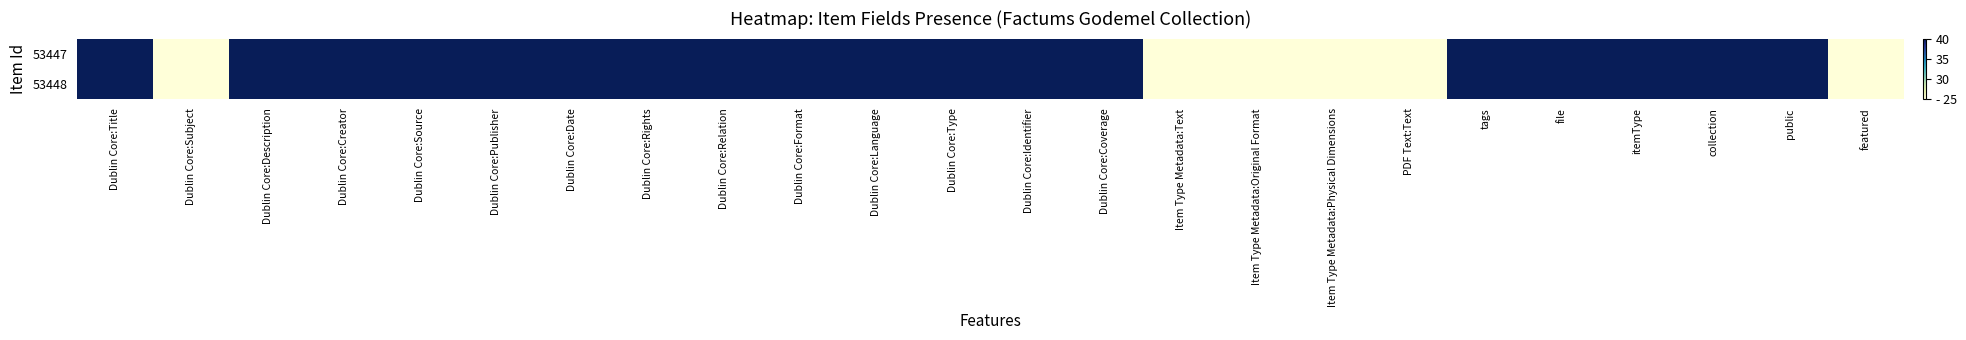

Reading right to left, extract all data points from this chart.

53447: featured=25	public=40	collection=40	itemType=40	file=40	tags=40	PDF Text:Text=25	Item Type Metadata:Physical Dimensions=25	Item Type Metadata:Original Format=25	Item Type Metadata:Text=25	Dublin Core:Coverage=40	Dublin Core:Identifier=40	Dublin Core:Type=40	Dublin Core:Language=40	Dublin Core:Format=40	Dublin Core:Relation=40	Dublin Core:Rights=40	Dublin Core:Date=40	Dublin Core:Publisher=40	Dublin Core:Source=40	Dublin Core:Creator=40	Dublin Core:Description=40	Dublin Core:Subject=25	Dublin Core:Title=40
53448: featured=25	public=40	collection=40	itemType=40	file=40	tags=40	PDF Text:Text=25	Item Type Metadata:Physical Dimensions=25	Item Type Metadata:Original Format=25	Item Type Metadata:Text=25	Dublin Core:Coverage=40	Dublin Core:Identifier=40	Dublin Core:Type=40	Dublin Core:Language=40	Dublin Core:Format=40	Dublin Core:Relation=40	Dublin Core:Rights=40	Dublin Core:Date=40	Dublin Core:Publisher=40	Dublin Core:Source=40	Dublin Core:Creator=40	Dublin Core:Description=40	Dublin Core:Subject=25	Dublin Core:Title=40